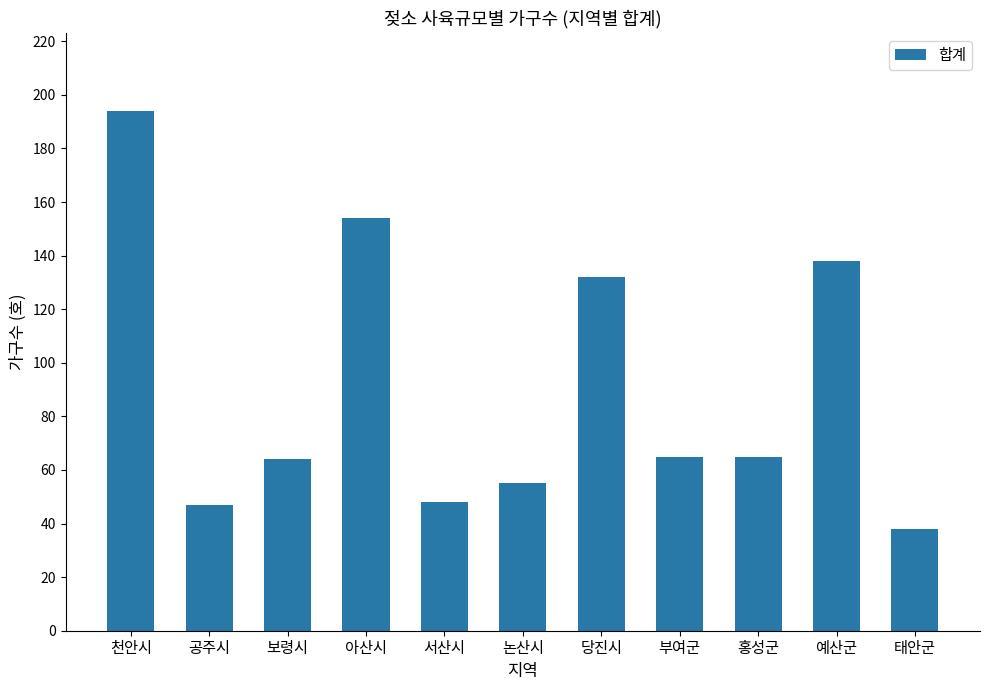

True or false: the data shows 138 at 예산군.

True